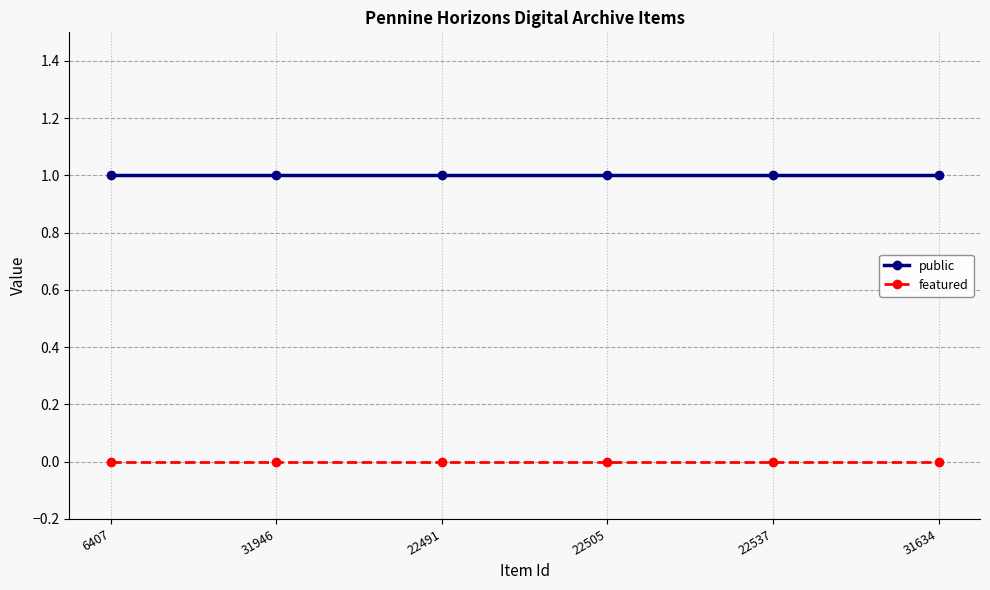

List the series in order of their overall mean, highest first.

public, featured